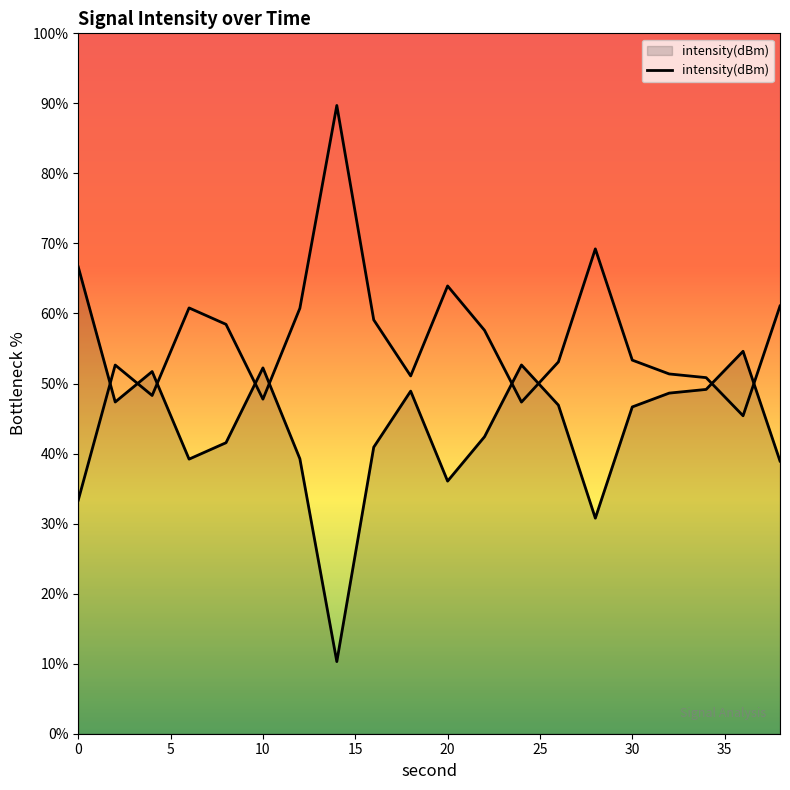

Rank the categories by value from lowest to highest.

14, 28, 20, 38, 6, 12, 16, 8, 22, 30, 26, 2, 32, 18, 34, 4, 10, 24, 36, 0